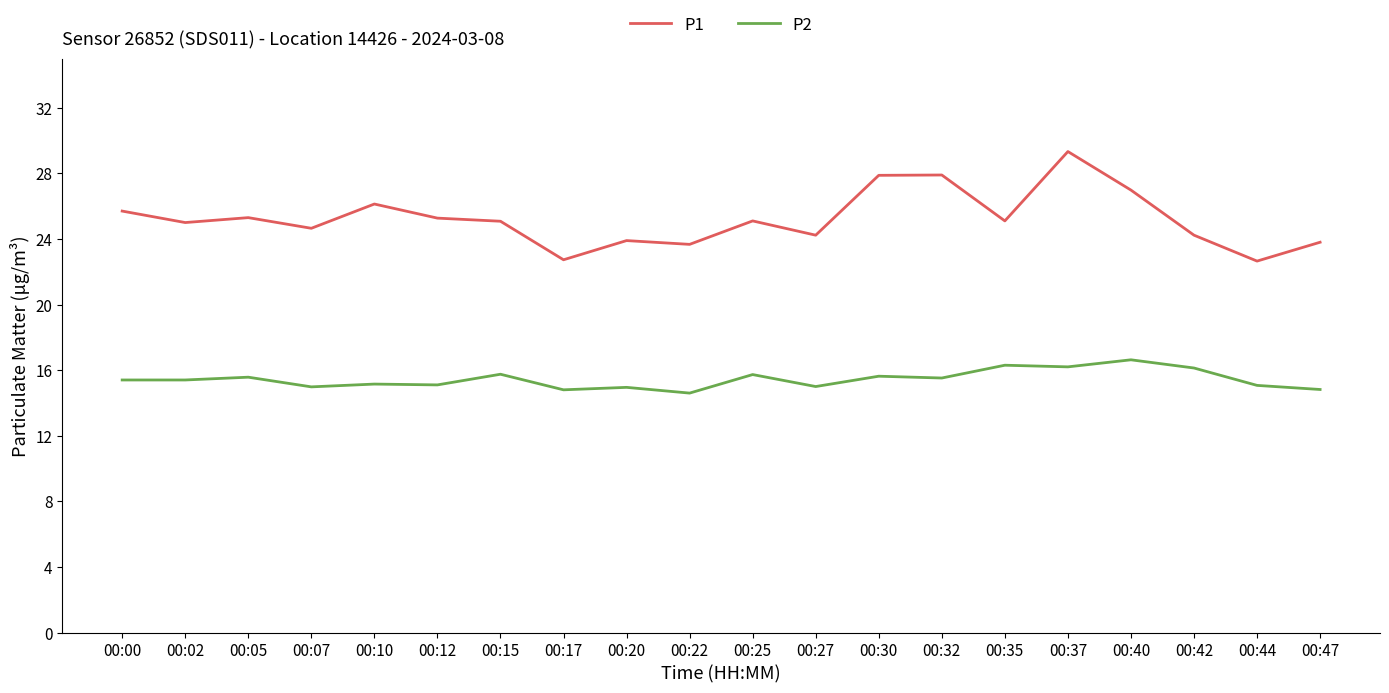

True or false: P1 and P2 intersect in this chart.

False